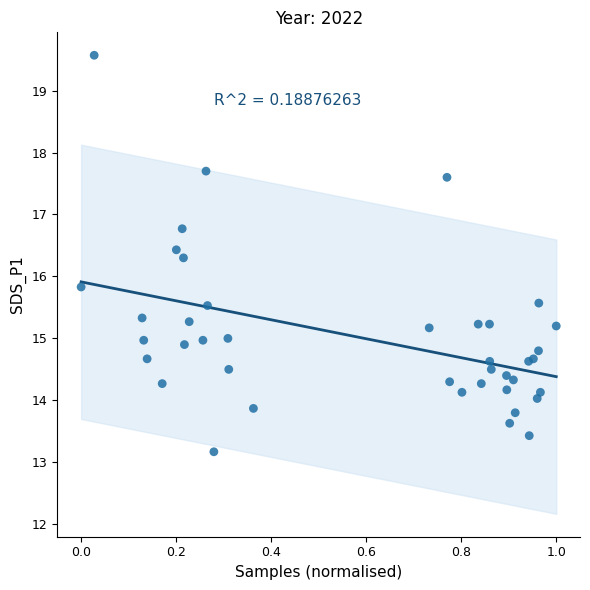

What Y value in the scatter plot is closest to 16?

15.8